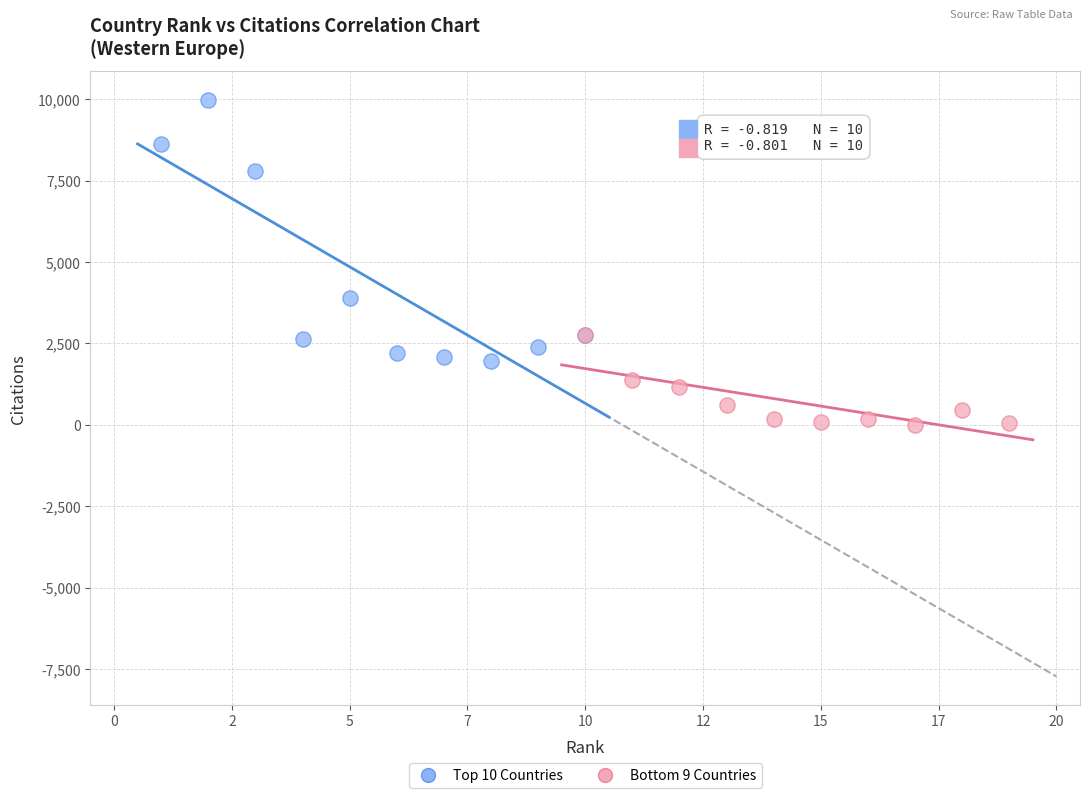

Which series reaches the minimum Y coordinate?

Bottom 9 Countries